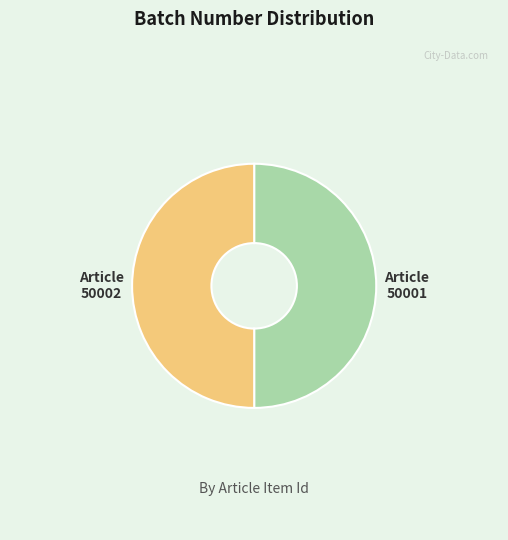

Is the sum of Article 50002 and Article 50001 greater than half?

Yes